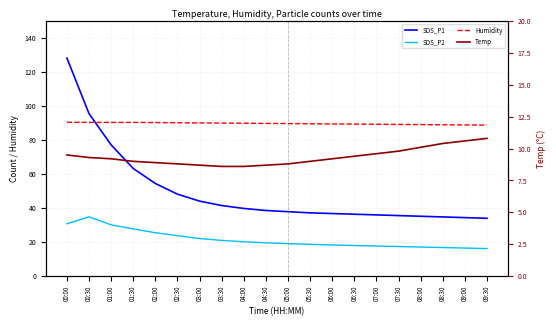

List the labels in order of SDS_P1 value, largest first.

00:00, 00:30, 01:00, 01:30, 02:00, 02:30, 03:00, 03:30, 04:00, 04:30, 05:00, 05:30, 06:00, 06:30, 07:00, 07:30, 08:00, 08:30, 09:00, 09:30